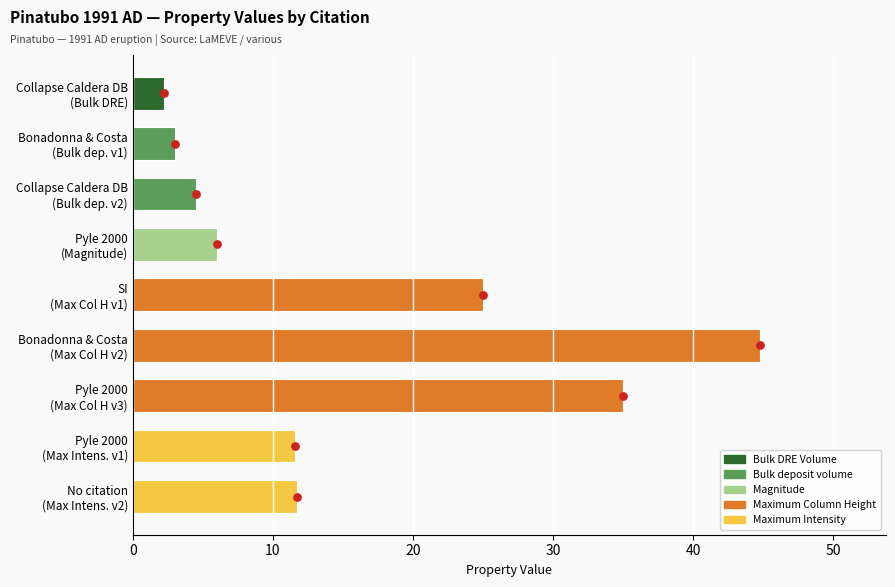

What is the change in value from SI (Max Col H v1) to Pyle 2000 (Max Intens. v1)?

-13.4